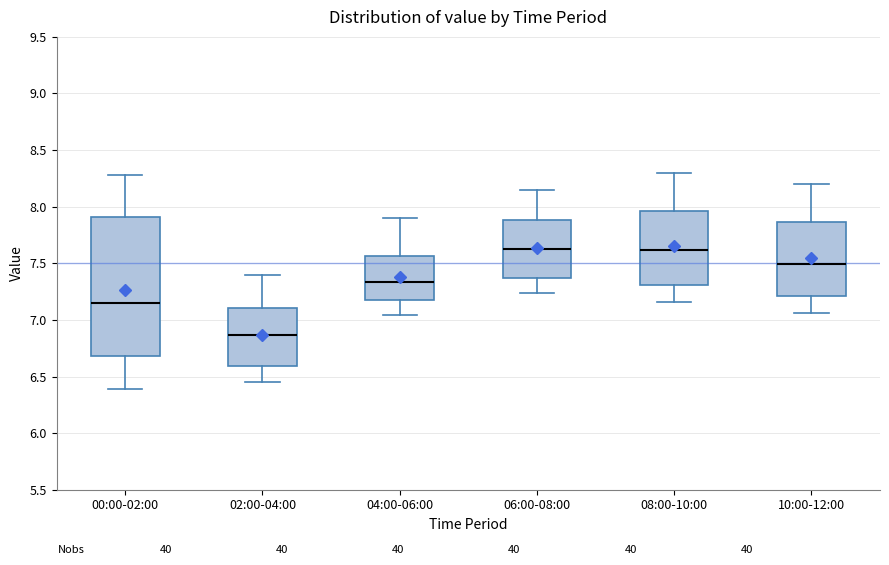

Which box is the tallest, from its lower edge to its upper edge?

00:00-02:00